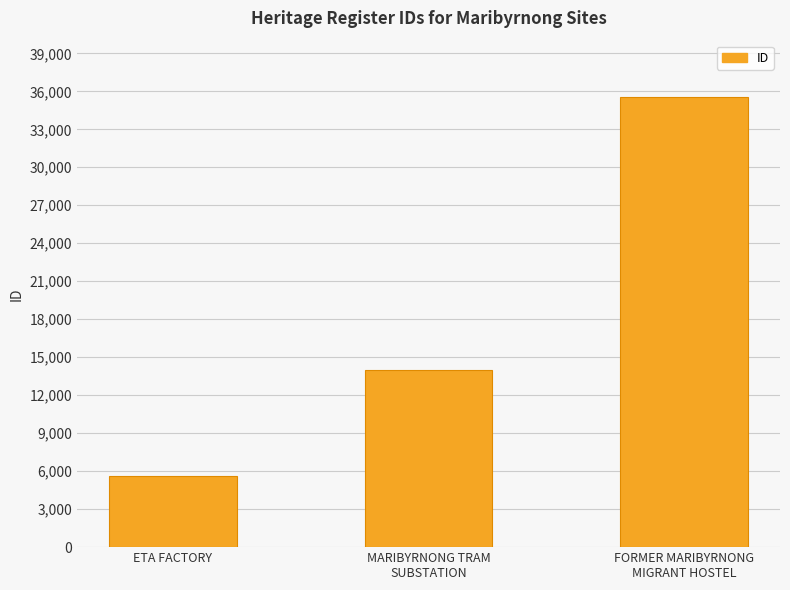

What is the label of the 2nd bar from the right?

MARIBYRNONG TRAM
SUBSTATION